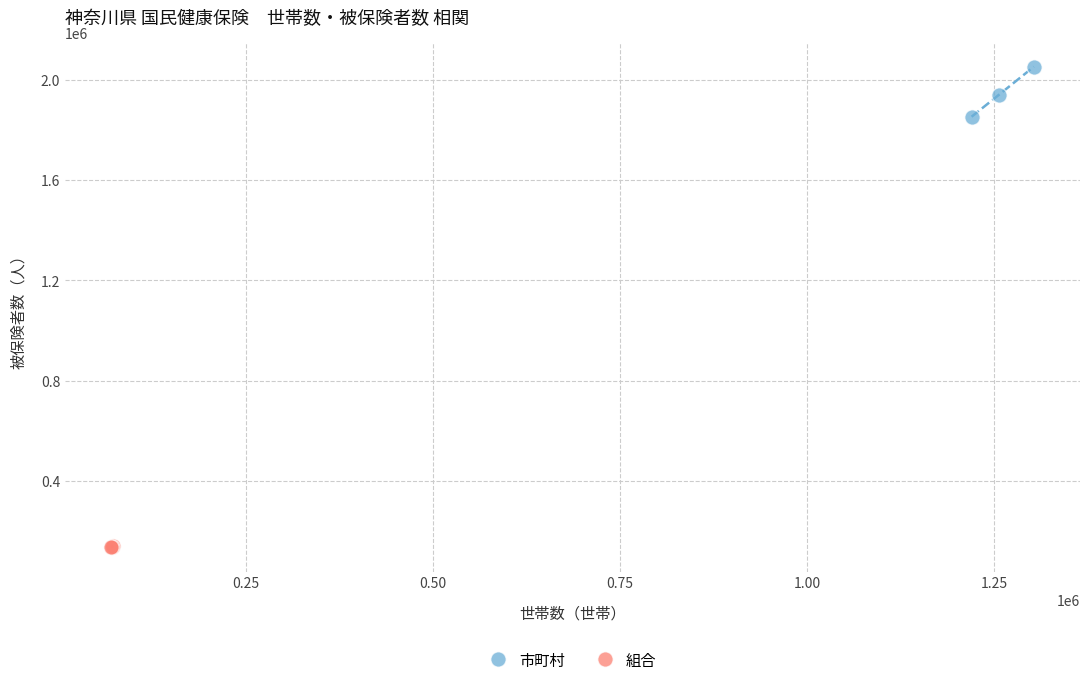

Which series reaches the minimum Y coordinate?

組合